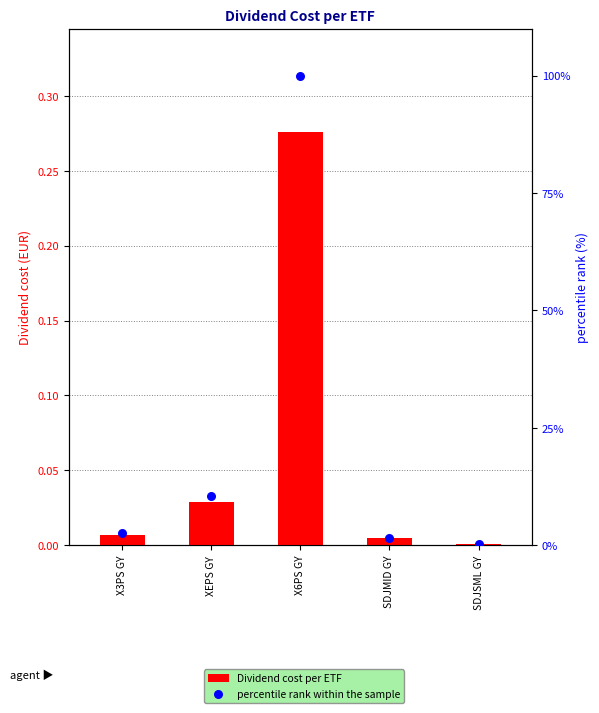

Which series has the largest Y range (max minus min)?

percentile rank within the sample